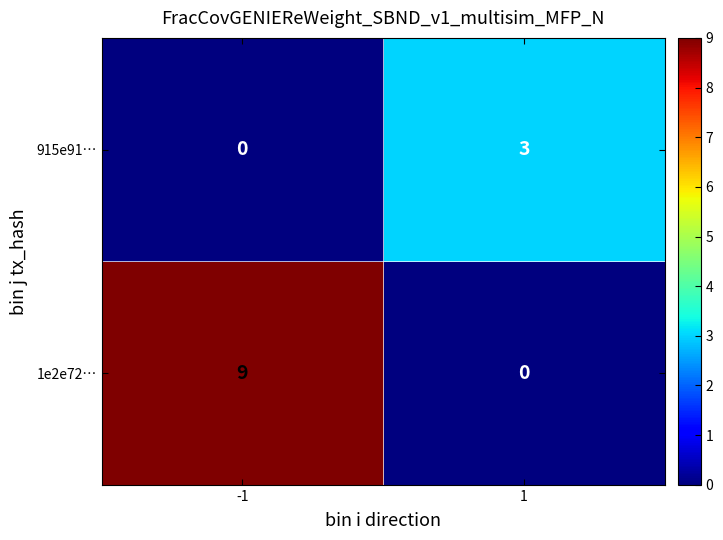

Count the number of data series in this chart.

2